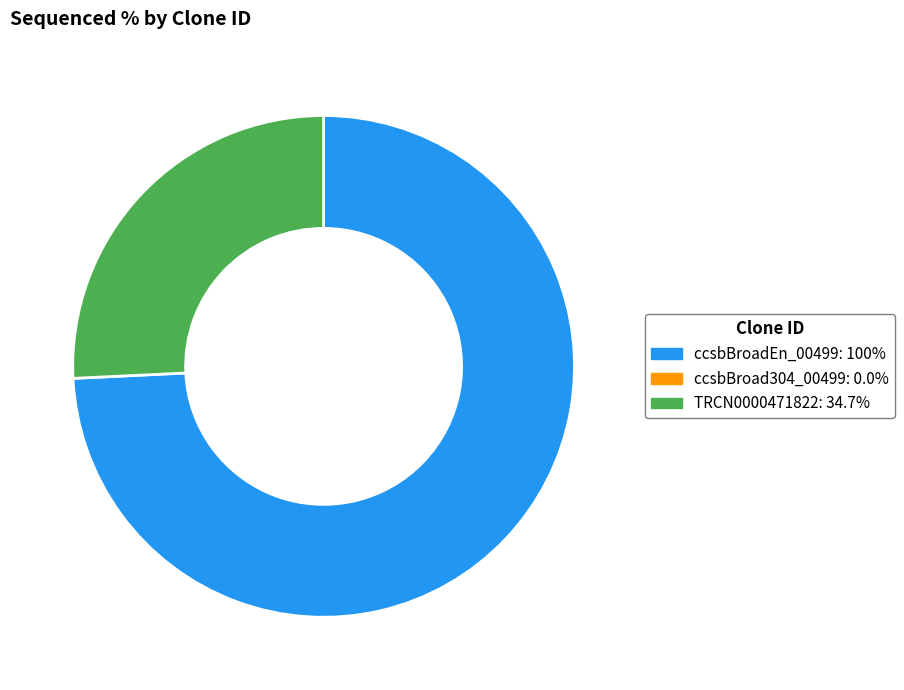

Does any single category account for the majority?

Yes